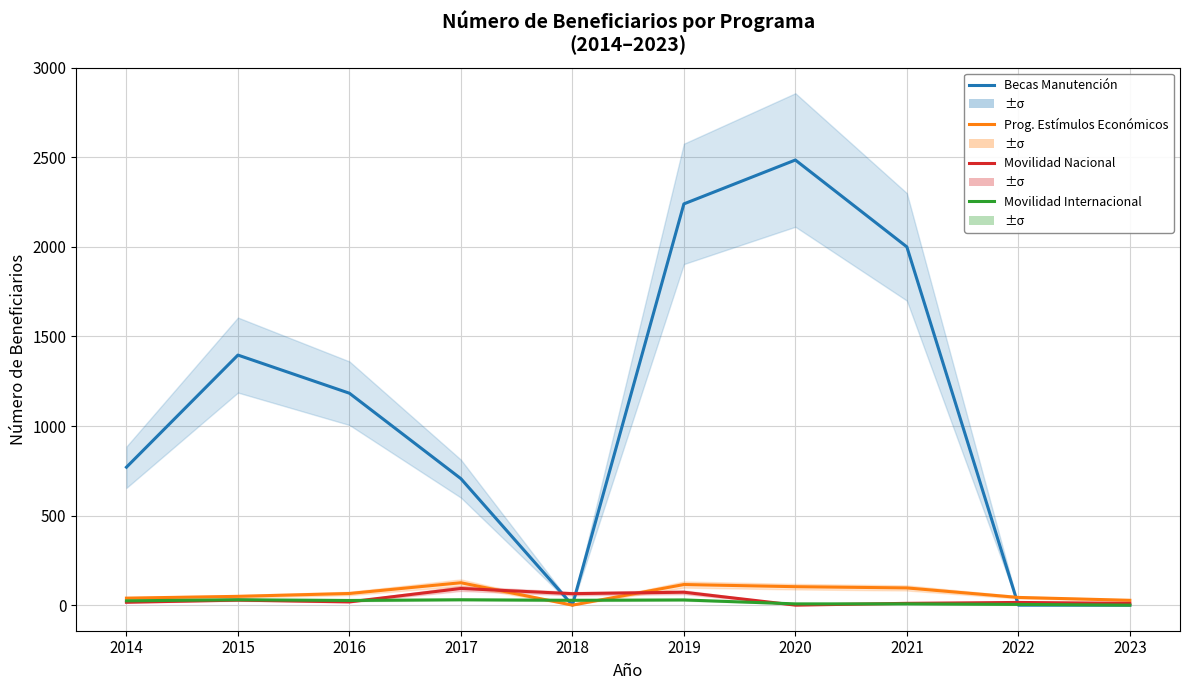

True or false: Movilidad Nacional and Becas Manutención intersect in this chart.

True